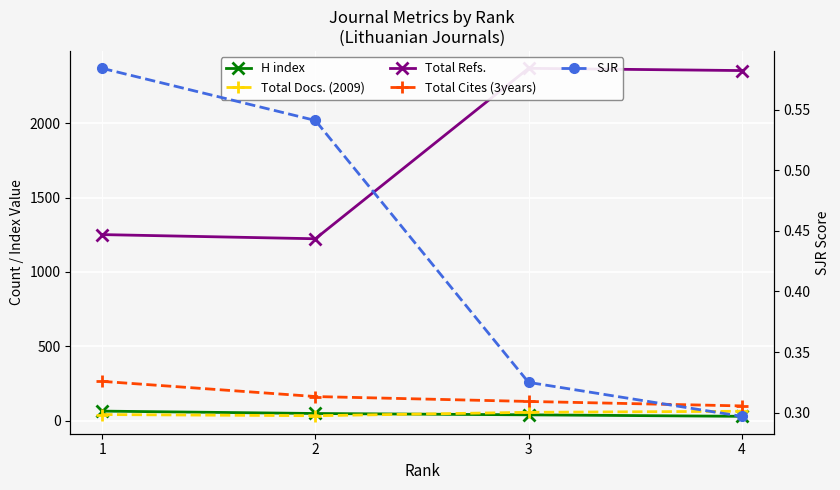

Is it true that Total Cites (3years) equals 171.0 at 4?

False